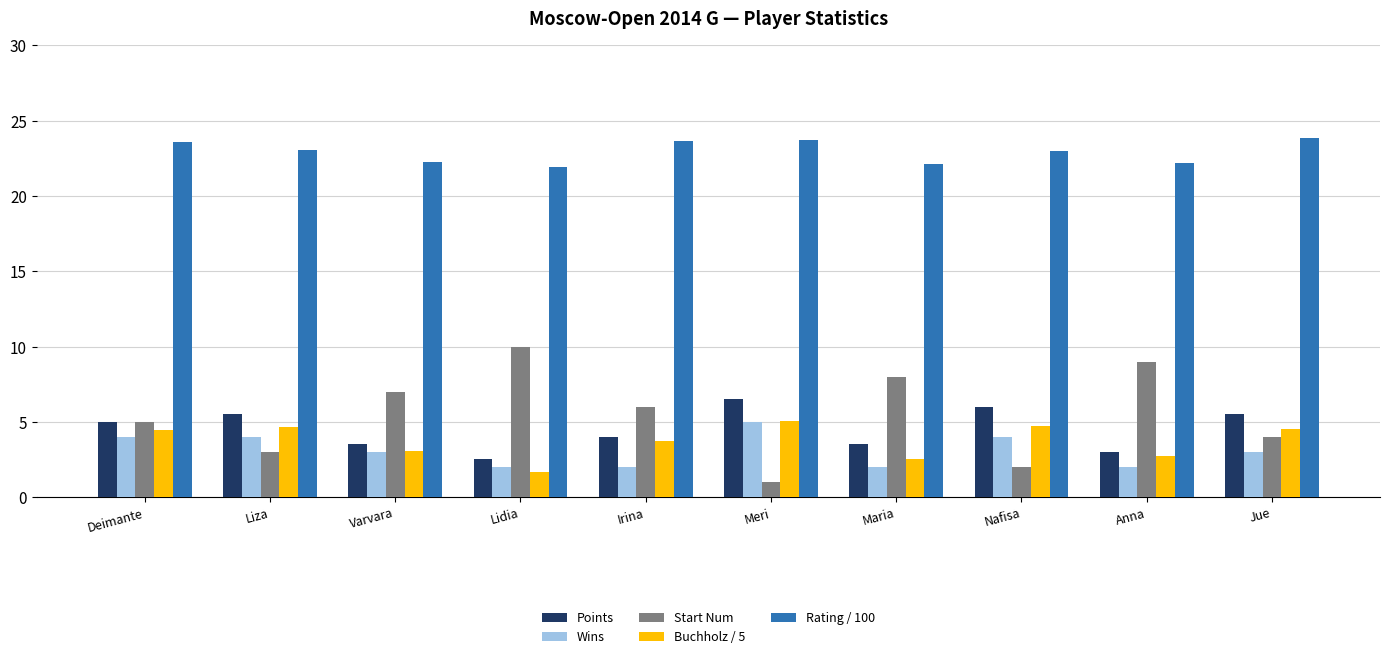

What position from the right is Irina?

6